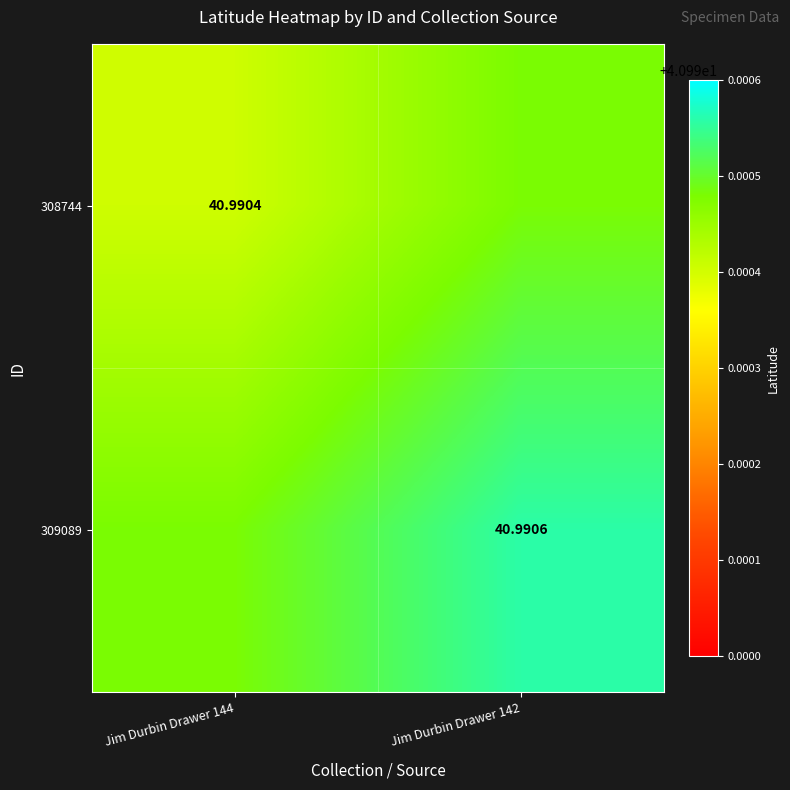

How many series are shown in this chart?

2